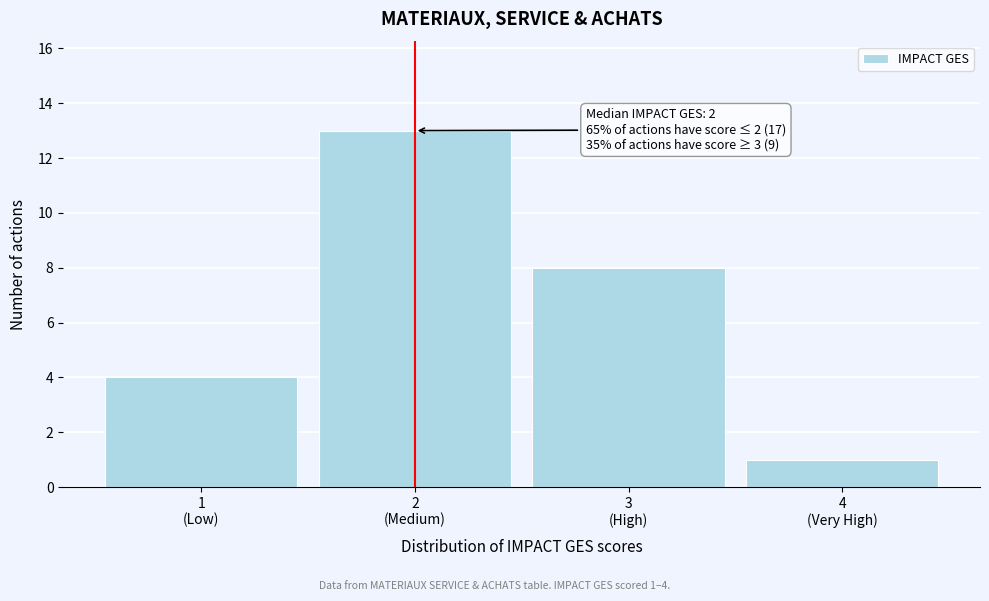

Reading left to right, list all the values displayed in this chart.

4	13	8	1